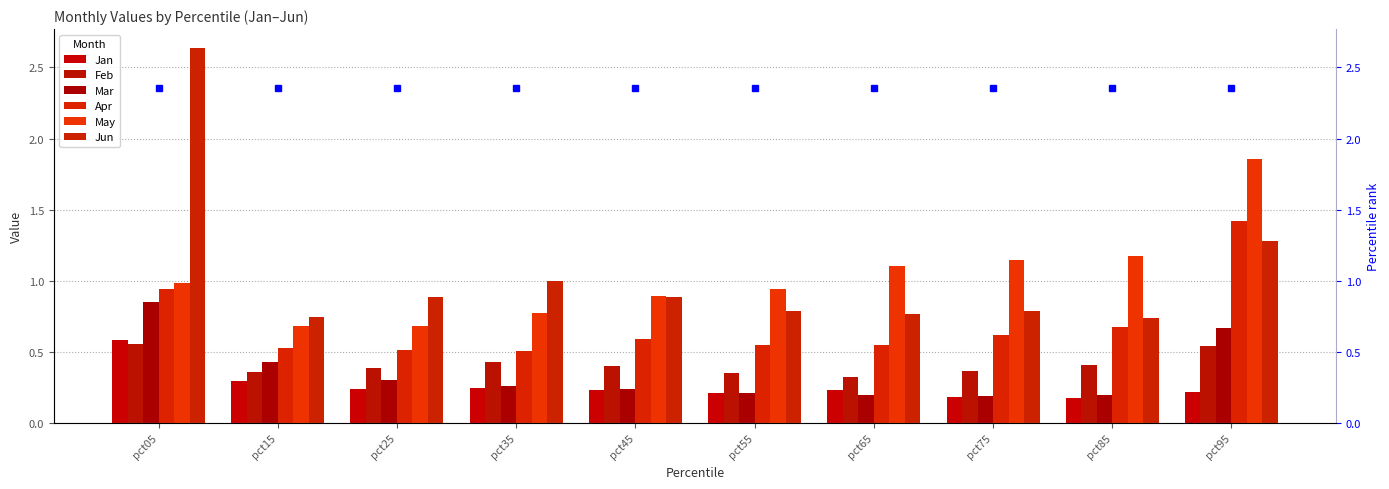

The Jan series shows 0.1 at pct25. True or false?

False